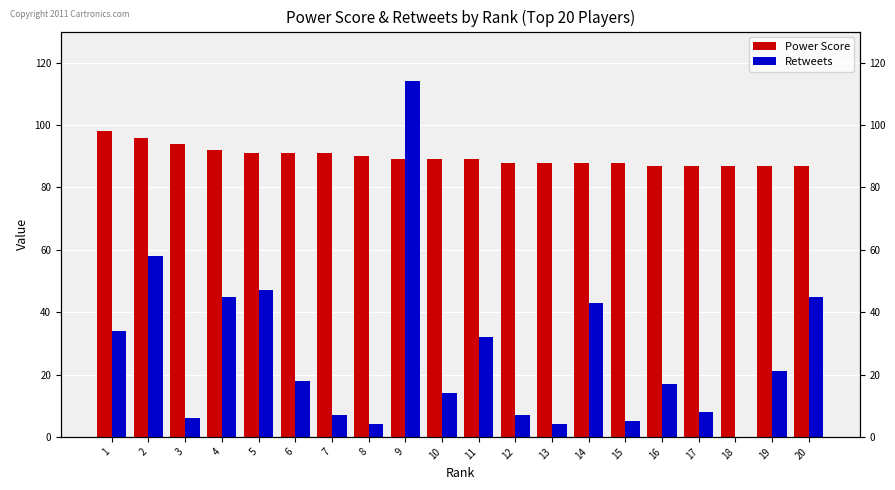

What is the spread (max minus min) of values at 7?

84